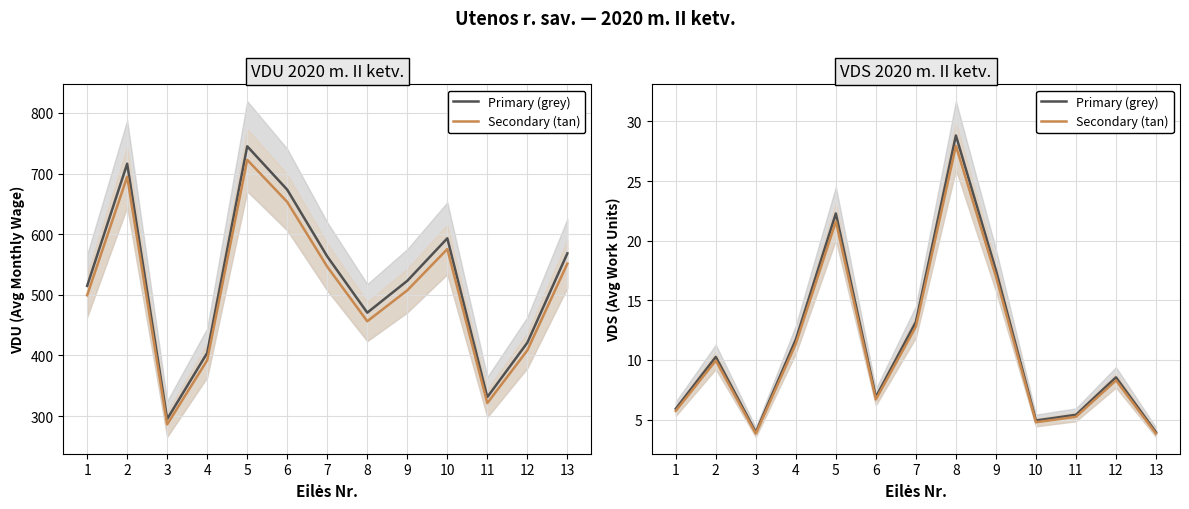

Does the chart display data point markers on the line(s)?

No